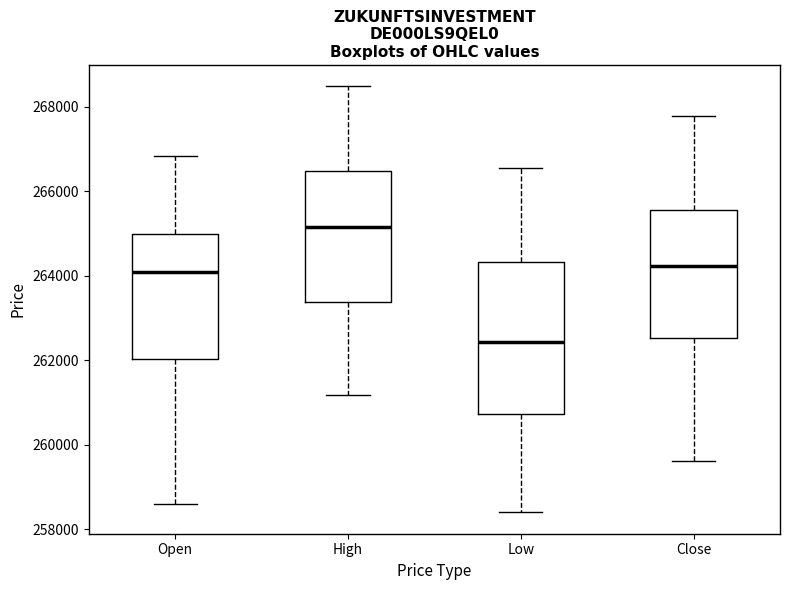

Which box's median line is the highest?

High